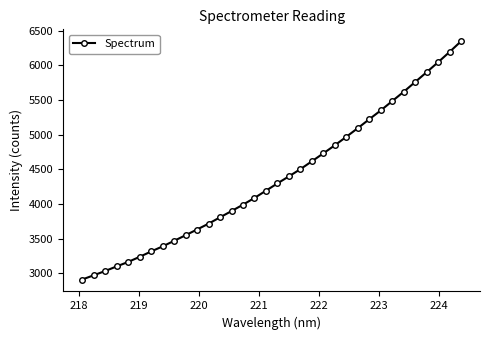

What is the value of the 34th point from the left?

6348.5